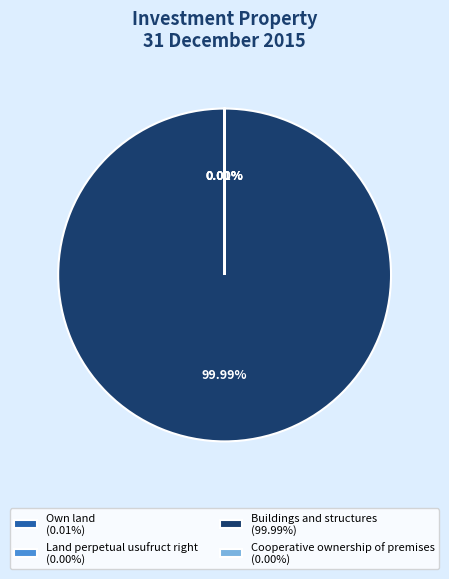

To the nearest percent, what is the difference between the largest and smallest slice percentages?

100%